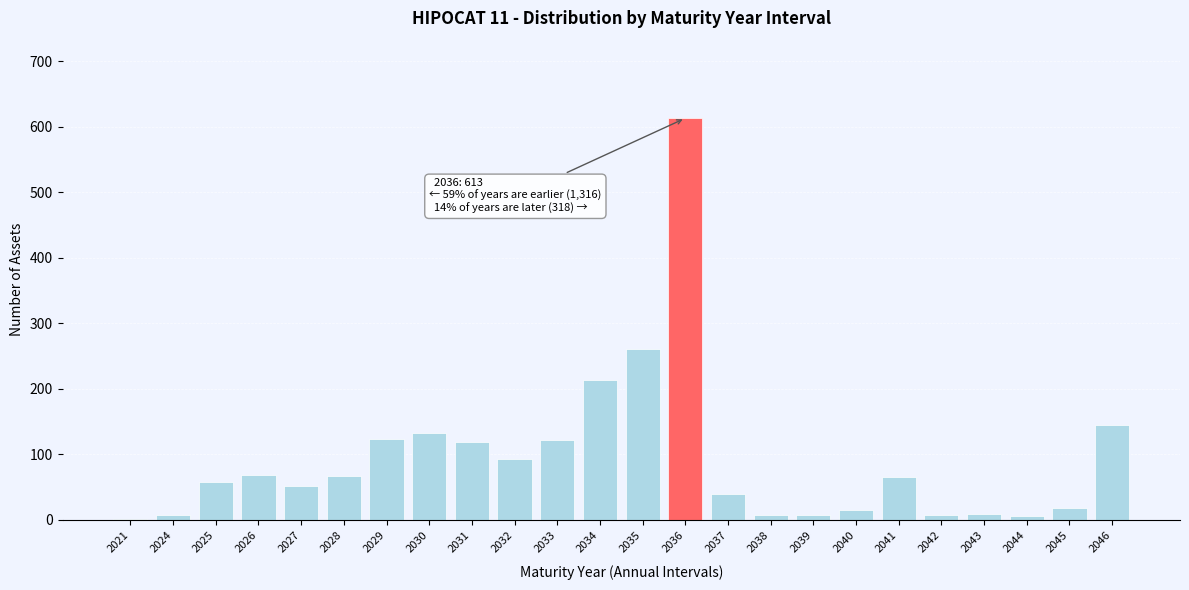

True or false: the data shows 18 at 2041.

False